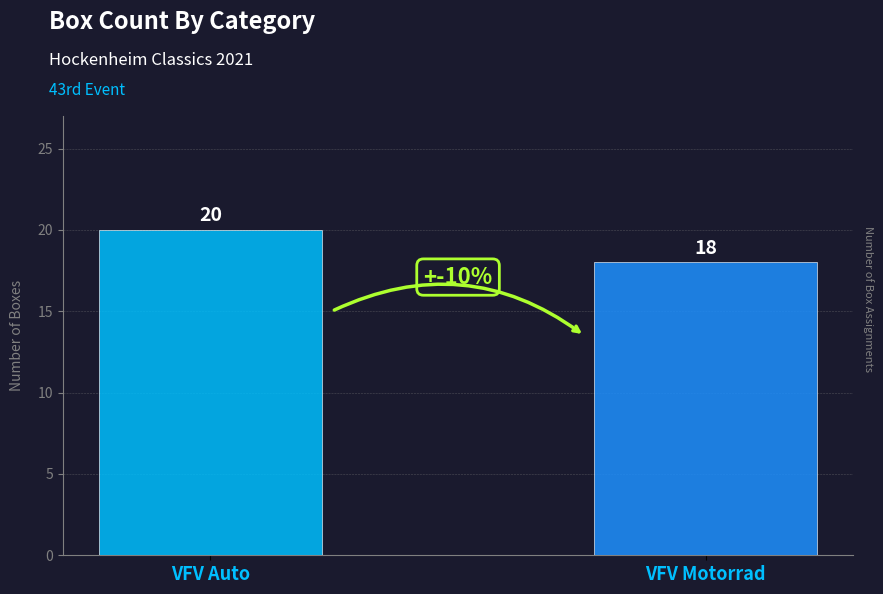

Are the bars horizontal?

No